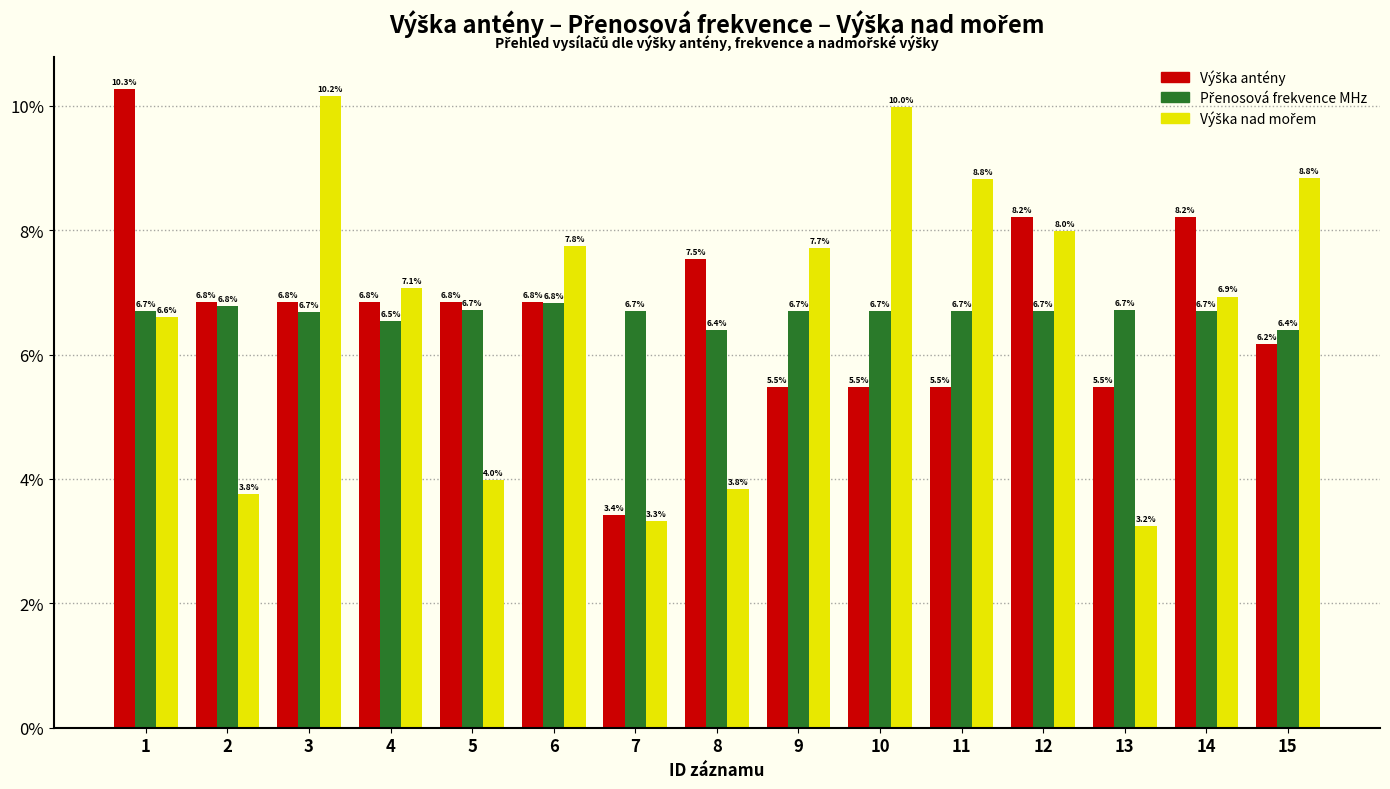

What is the spread (max minus min) of values at 12?

1.5